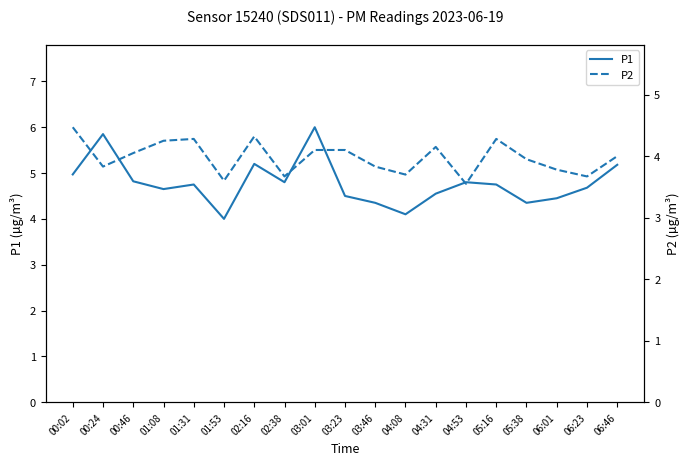

What is the sum of all P1 values?

90.8